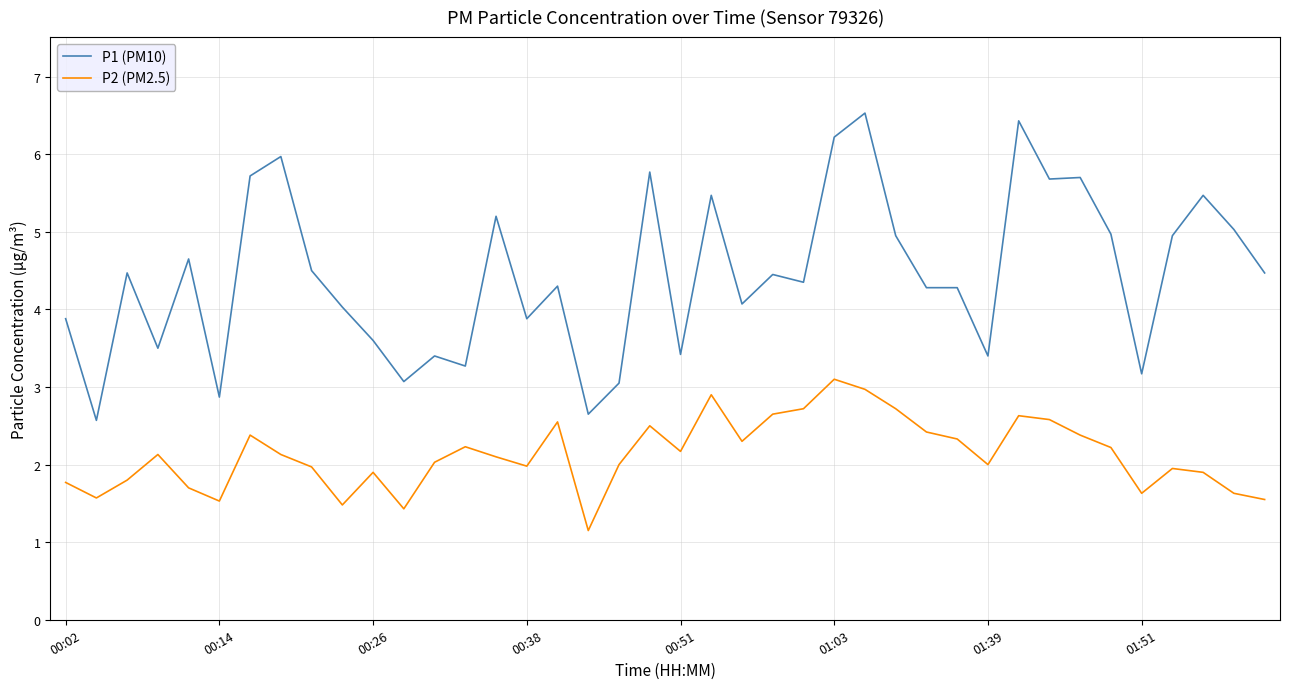

Rank the series by their maximum value, from highest to lowest.

P1 (PM10), P2 (PM2.5)